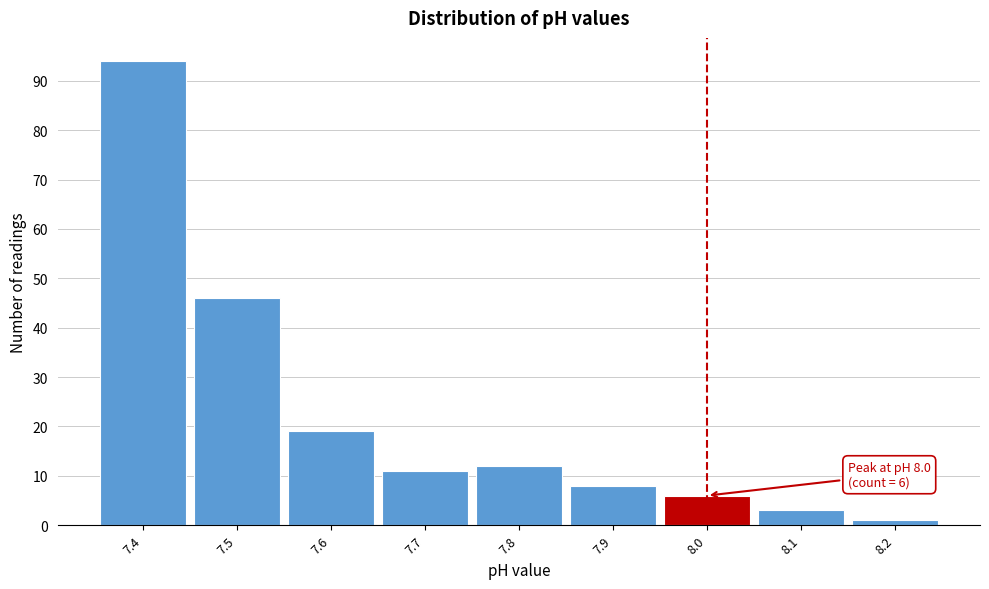

Which range on the x-axis has the tallest bar?

7.35 to 7.45